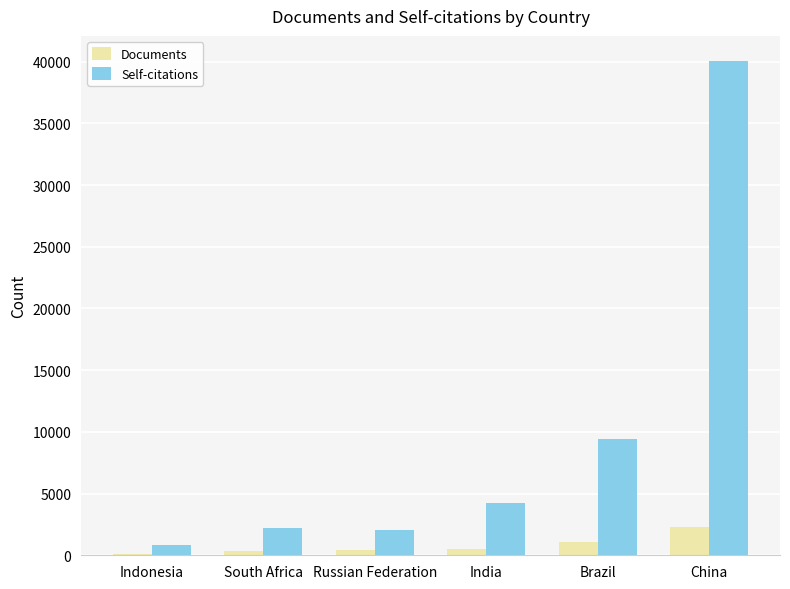

True or false: Documents has a value of 2301 at China.

True